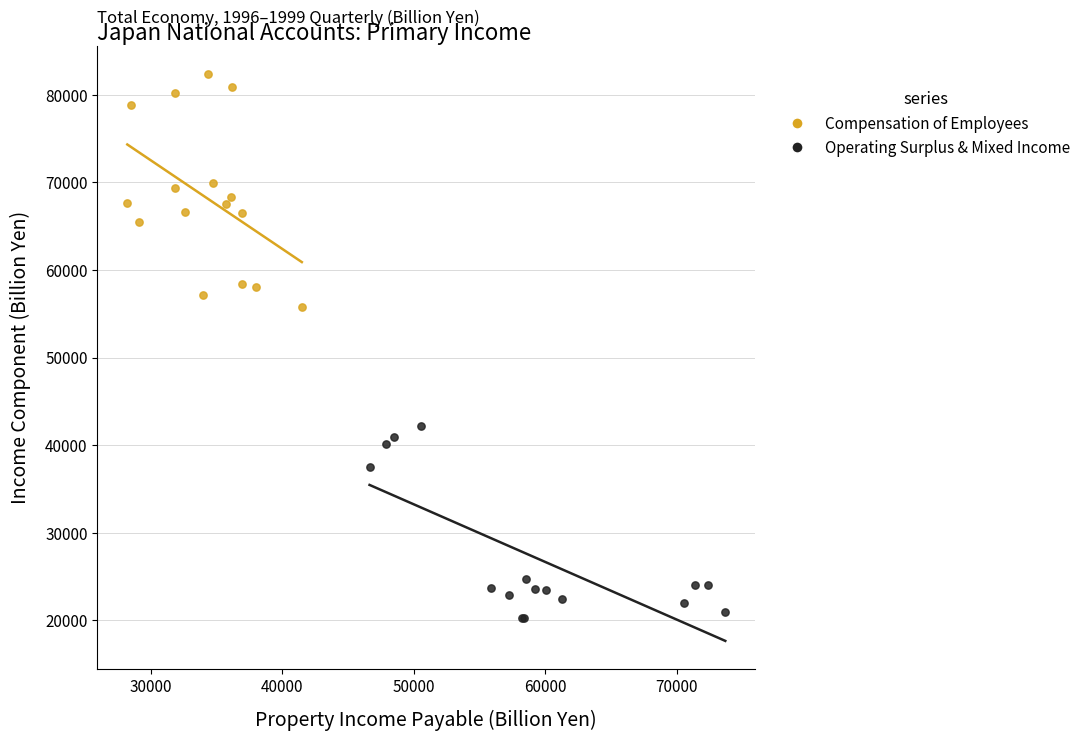

Which series reaches the minimum Y coordinate?

Operating Surplus & Mixed Income